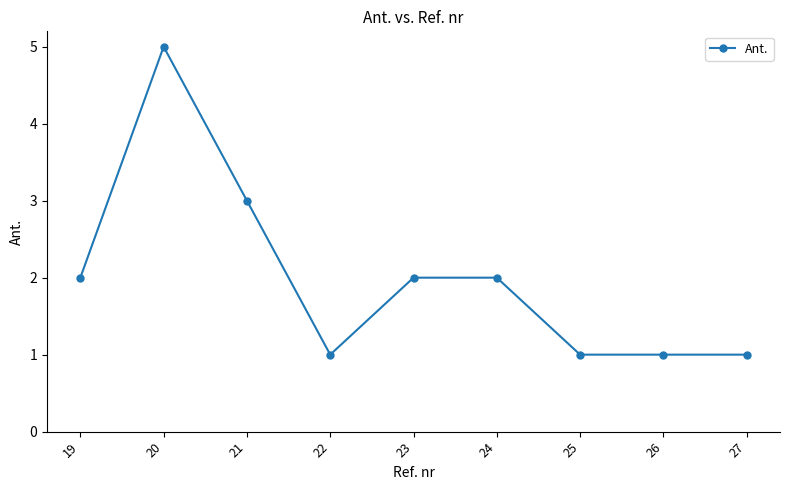

Which category has the highest value across all series?

20